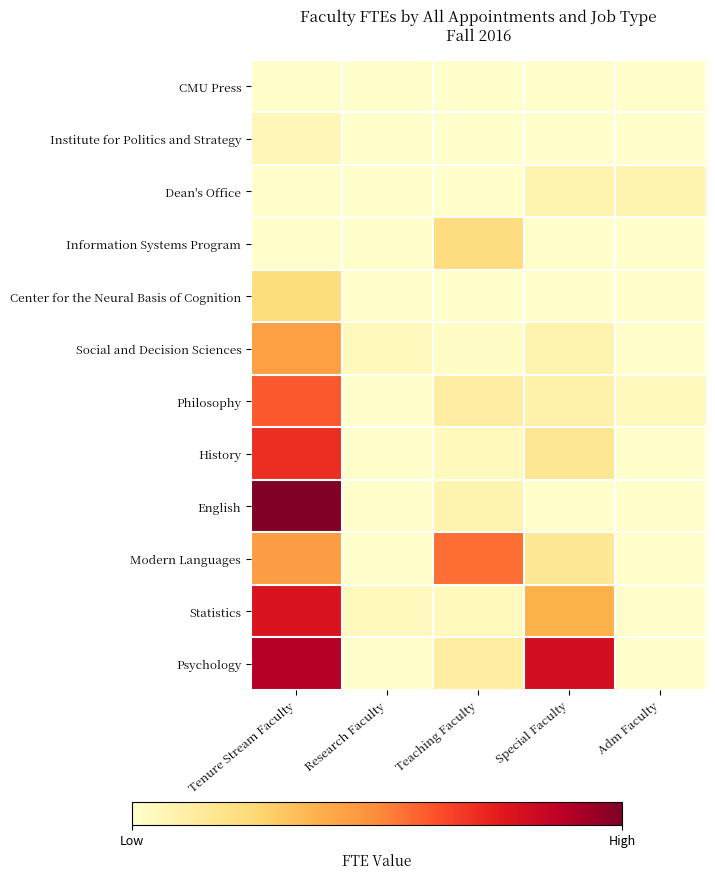

At which category is the sum across all series the highest?

Tenure Stream Faculty